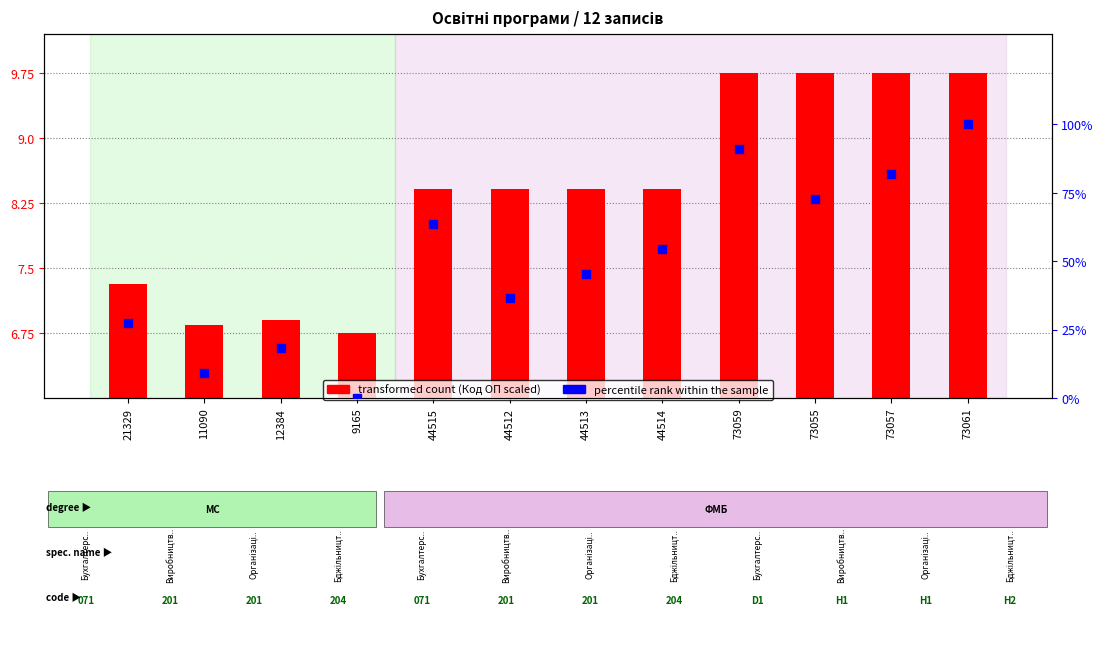

Which series contains the lowest Y value?

percentile rank within the sample